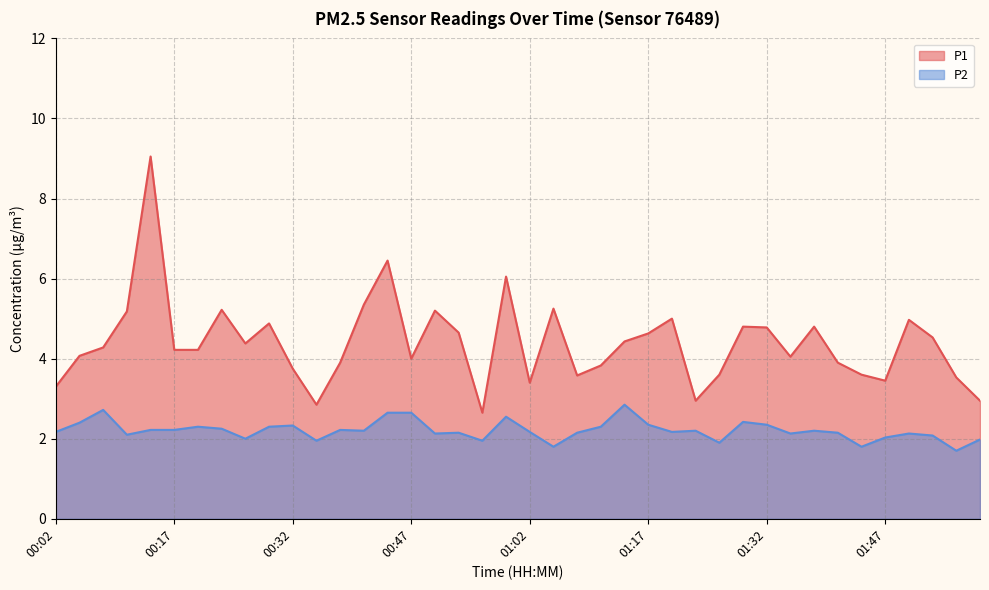

List the labels in order of P1 value, smallest first.

00:56, 00:35, 01:23, 01:59, 00:02, 01:02, 01:47, 01:56, 01:08, 01:26, 01:44, 00:32, 01:11, 00:38, 01:41, 00:47, 01:35, 00:05, 00:17, 00:20, 00:08, 00:26, 01:14, 01:53, 01:17, 00:53, 01:32, 01:29, 01:38, 00:29, 01:50, 01:20, 00:11, 00:50, 00:23, 01:05, 00:41, 00:59, 00:44, 00:14